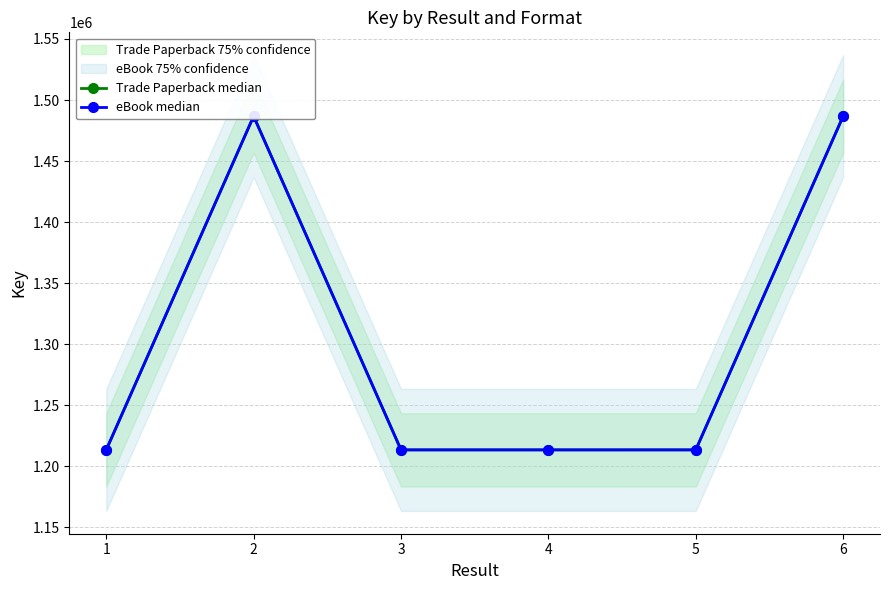

How many values in the eBook median series exceed 1213461?

2